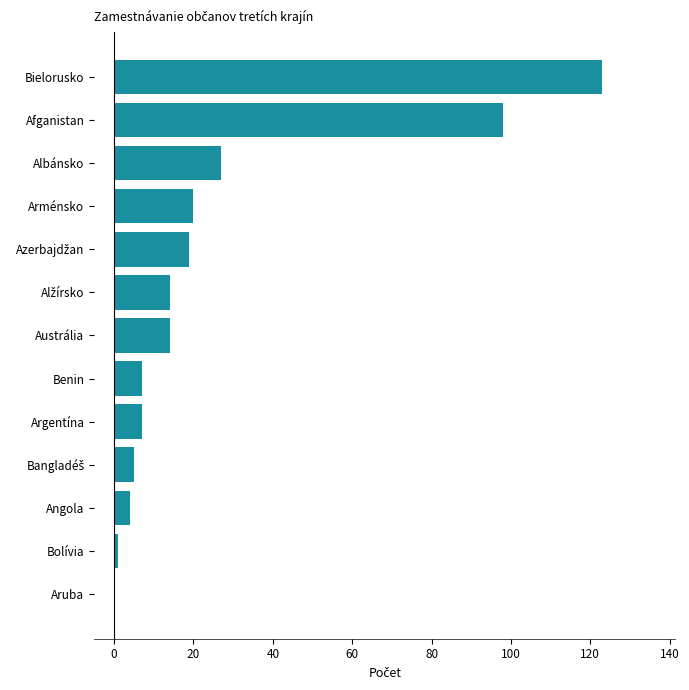

Is it true that the value at Austrália is 8?

False